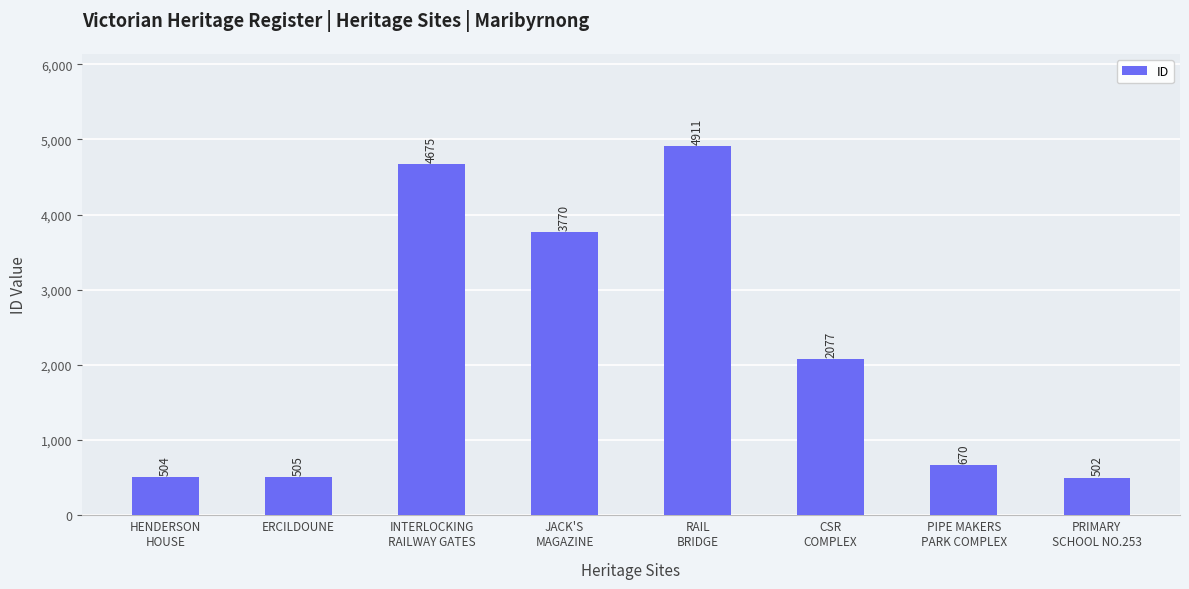

What value does the data have at ERCILDOUNE?

505